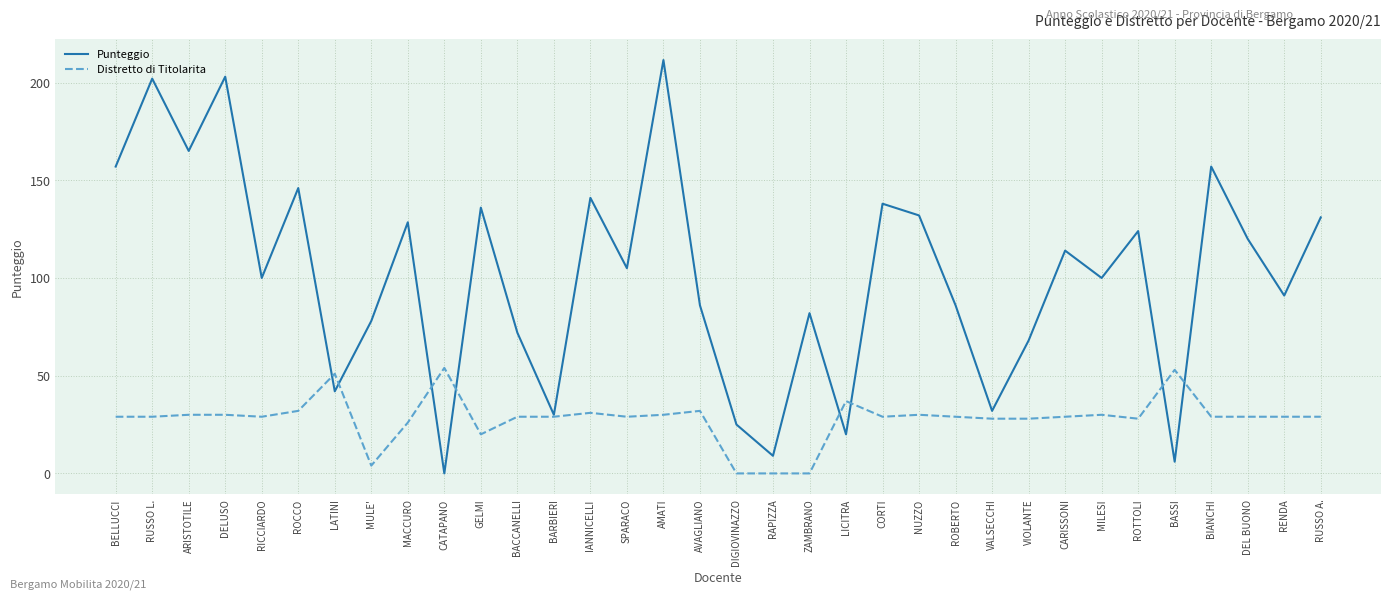

Reading right to left, list all the values displayed in this chart.

Punteggio: RUSSO A.=131.0	RENDA=91.0	DEL BUONO=120.0	BIANCHI=157.0	BASSI=6.0	ROTTOLI=124.0	MILESI=100.0	CARISSONI=114.0	VIOLANTE=68.0	VALSECCHI=32.0	ROBERTO=86.0	NUZZO=132.0	CORTI=138.0	LICITRA=20.0	ZAMBRANO=82.0	RAPIZZA=9.0	DIGIOVINAZZO=25.0	AVAGLIANO=86.0	AMATI=211.5	SPARACO=105.0	IANNICELLI=141.0	BARBIERI=30.0	BACCANELLI=72.0	GELMI=136.0	CATAPANO=0.0	MACCURO=128.5	MULE'=78.0	LATINI=42.0	ROCCO=146.0	RICCIARDO=100.0	DELUSO=203.0	ARISTOTILE=165.0	RUSSO L.=202.0	BELLUCCI=157.0
Distretto di Titolarita: RUSSO A.=29.0	RENDA=29.0	DEL BUONO=29.0	BIANCHI=29.0	BASSI=53.0	ROTTOLI=28.0	MILESI=30.0	CARISSONI=29.0	VIOLANTE=28.0	VALSECCHI=28.0	ROBERTO=29.0	NUZZO=30.0	CORTI=29.0	LICITRA=37.0	ZAMBRANO=0.0	RAPIZZA=0.0	DIGIOVINAZZO=0.0	AVAGLIANO=32.0	AMATI=30.0	SPARACO=29.0	IANNICELLI=31.0	BARBIERI=29.0	BACCANELLI=29.0	GELMI=20.0	CATAPANO=54.0	MACCURO=26.0	MULE'=4.0	LATINI=51.0	ROCCO=32.0	RICCIARDO=29.0	DELUSO=30.0	ARISTOTILE=30.0	RUSSO L.=29.0	BELLUCCI=29.0